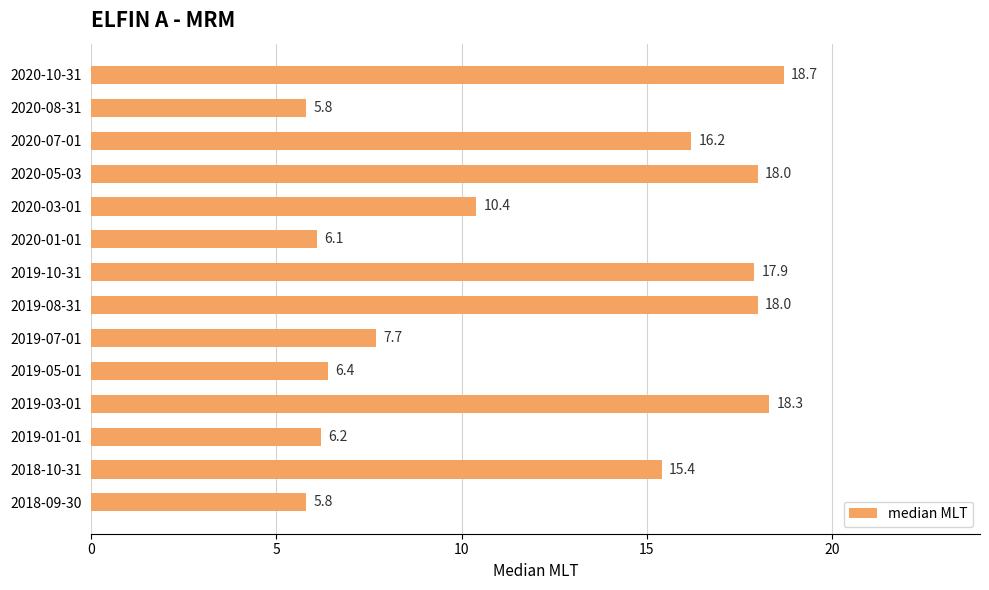

What is the smallest value displayed?

5.8